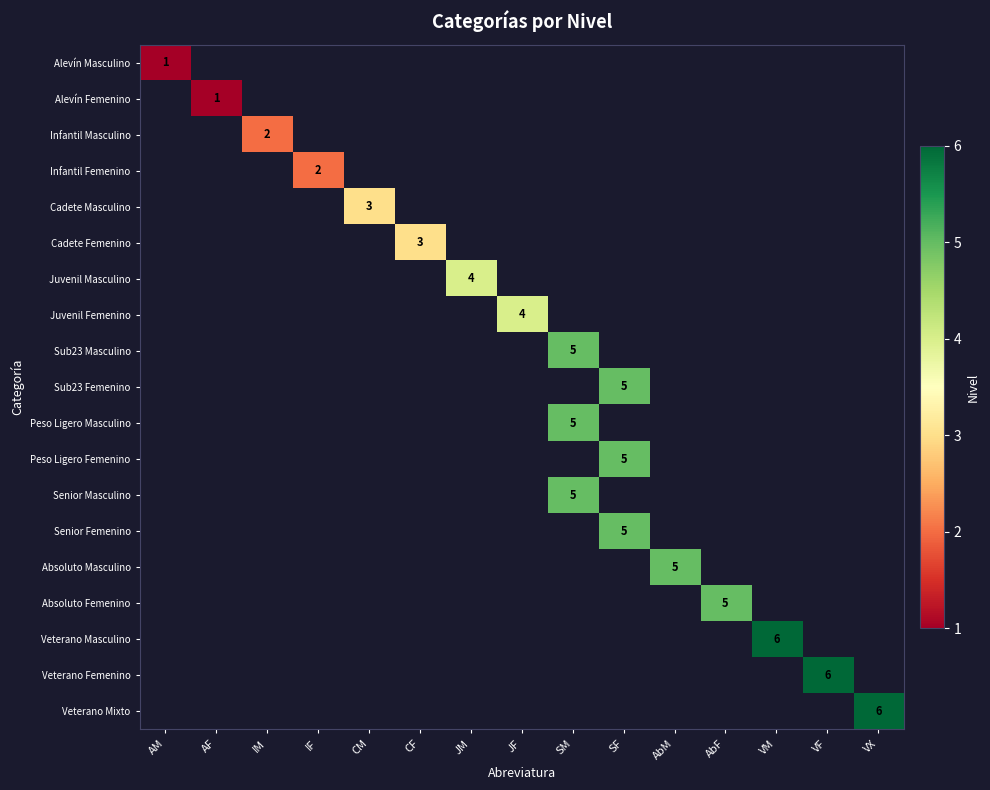

What is the maximum value shown in the chart?

6.0